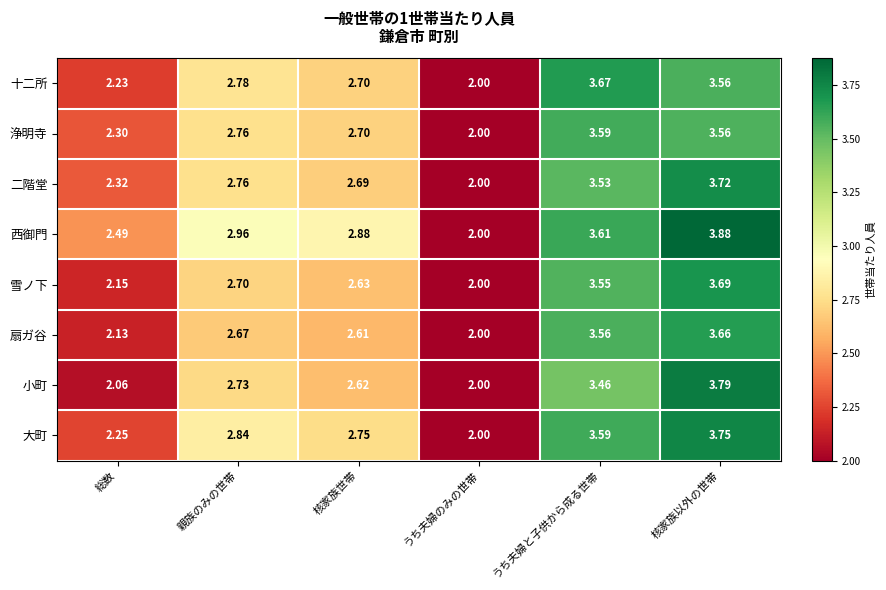

Which series has the widest spread of values?

西御門